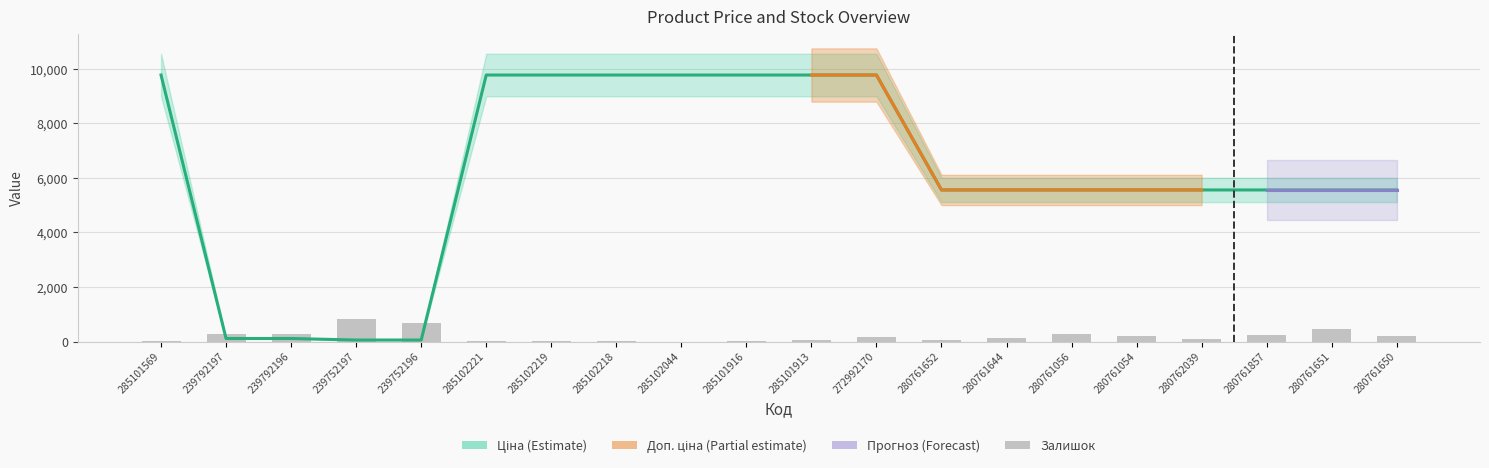

What is the value of the Залишок bar at the 17th from the left?

100.0